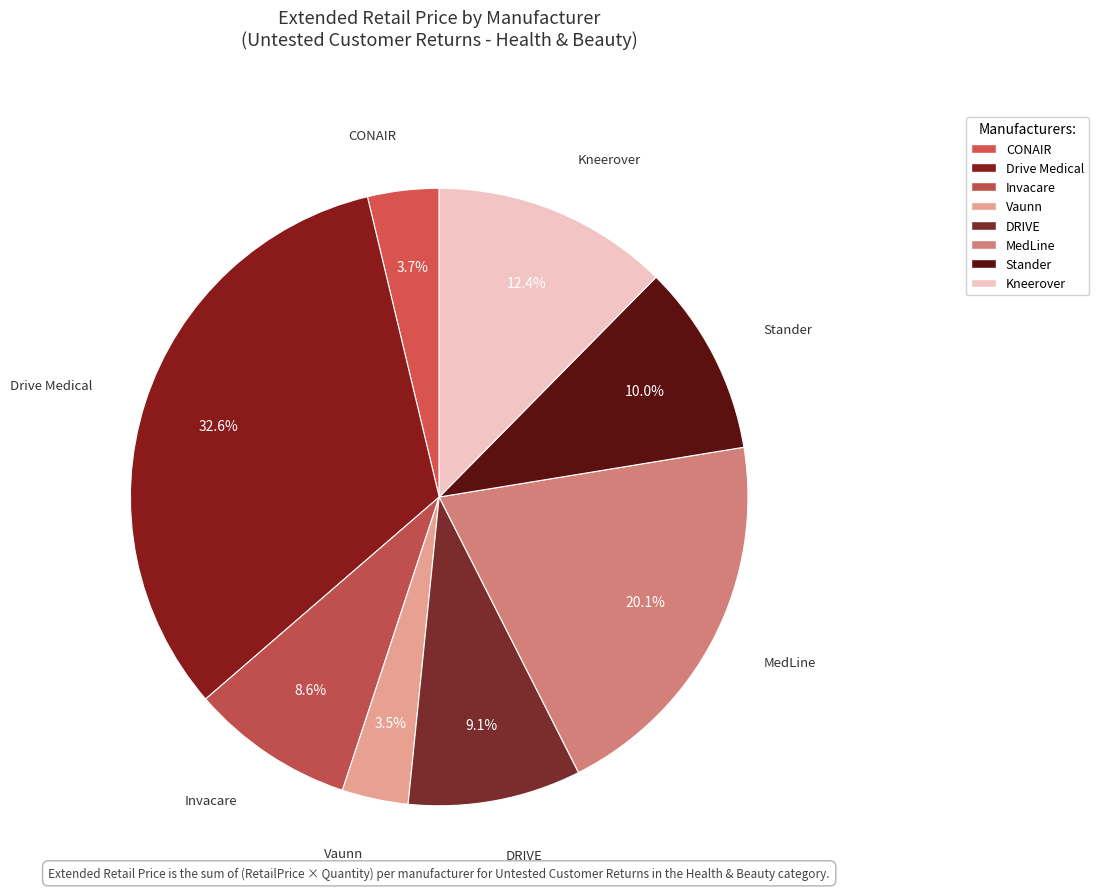

What is the largest slice in the pie chart?

Drive Medical